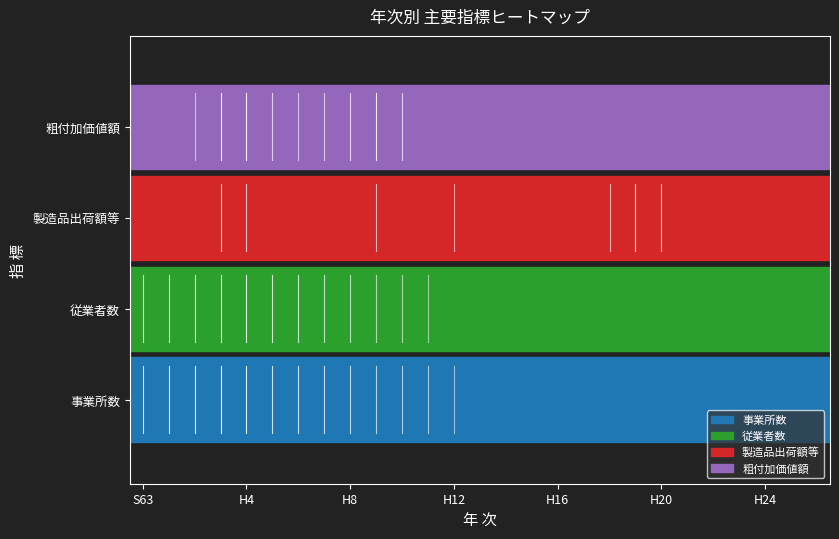

At which category is the sum across all series the highest?

S63